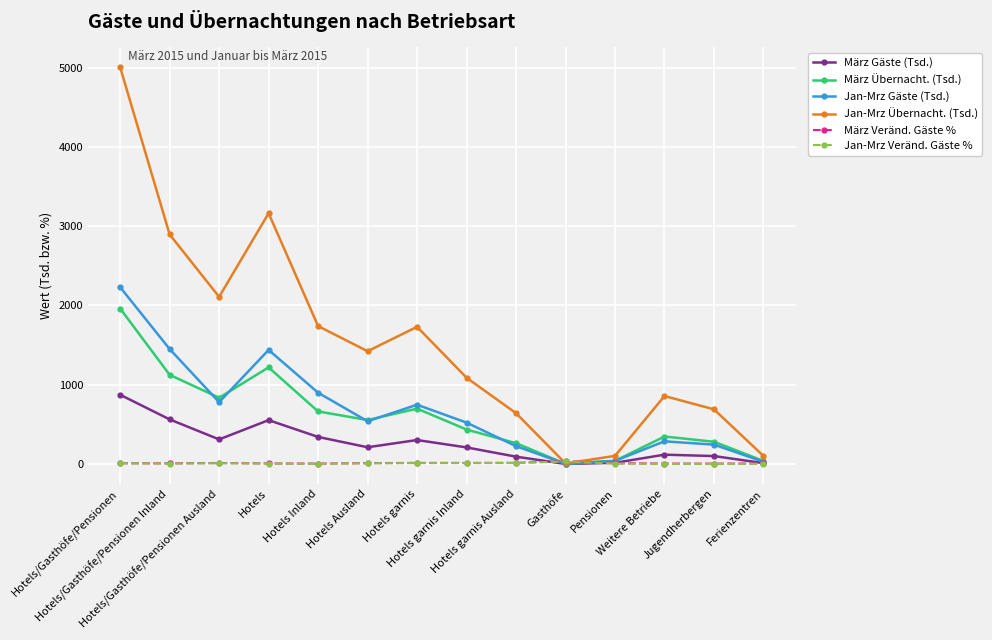

What is the average value of the Jan-Mrz Übernacht. (Tsd.) series?

1539.5